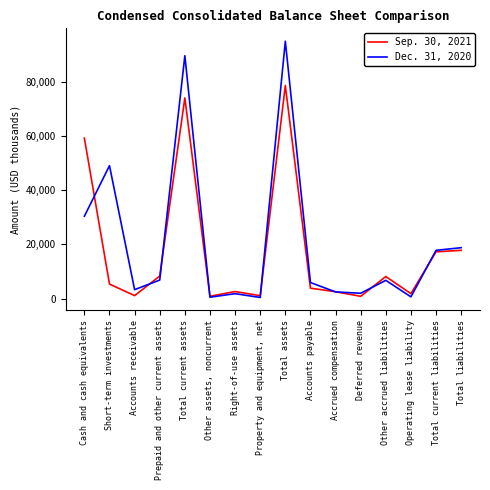

Where do Sep. 30, 2021 and Dec. 31, 2020 first cross each other?

Cash and cash equivalents and Short-term investments